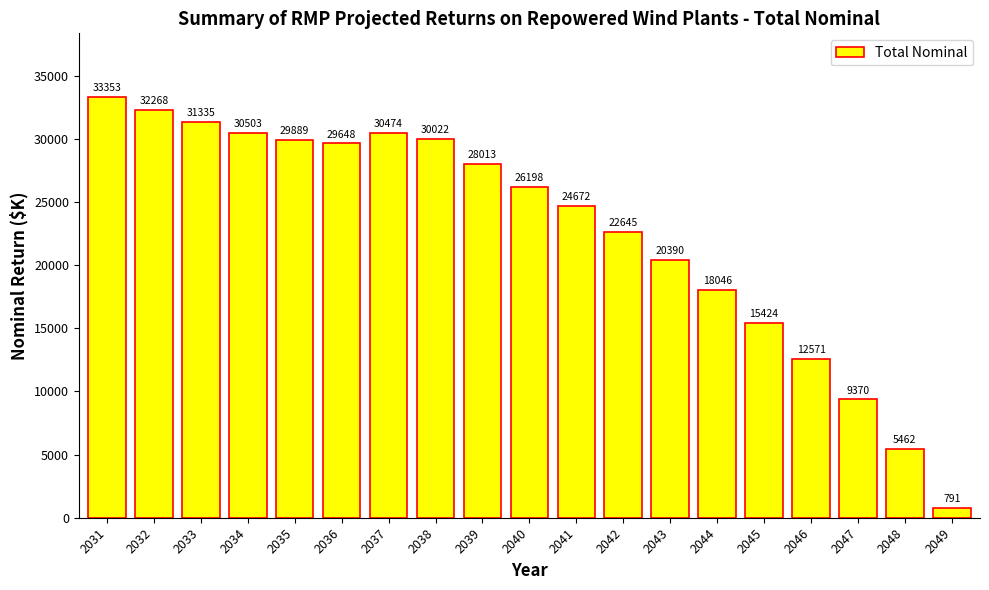

What is the value of the 4th bar from the left?

30502.7